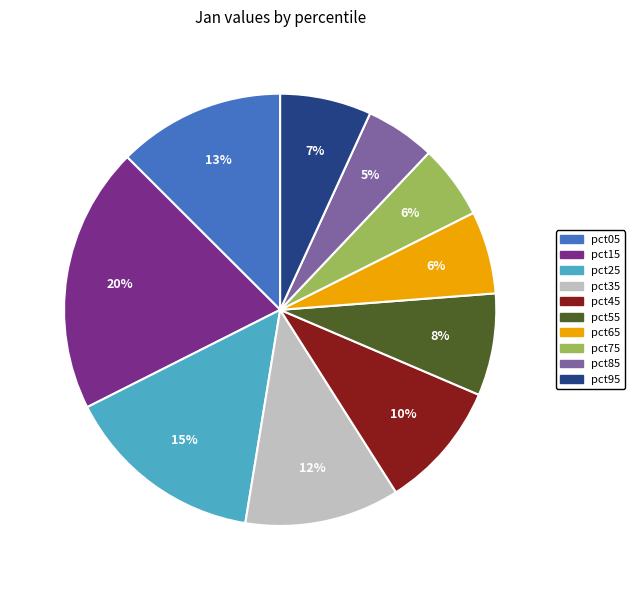

Do pct25 and pct65 together represent more than half of the pie?

No